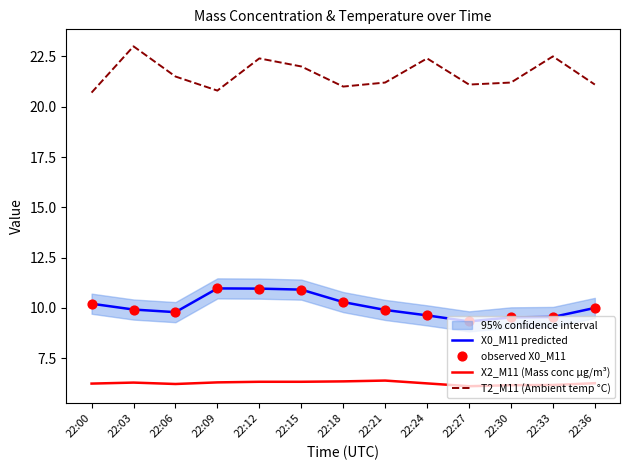

Which series has the largest total across all categories?

T2_M11 (Ambient temp °C)